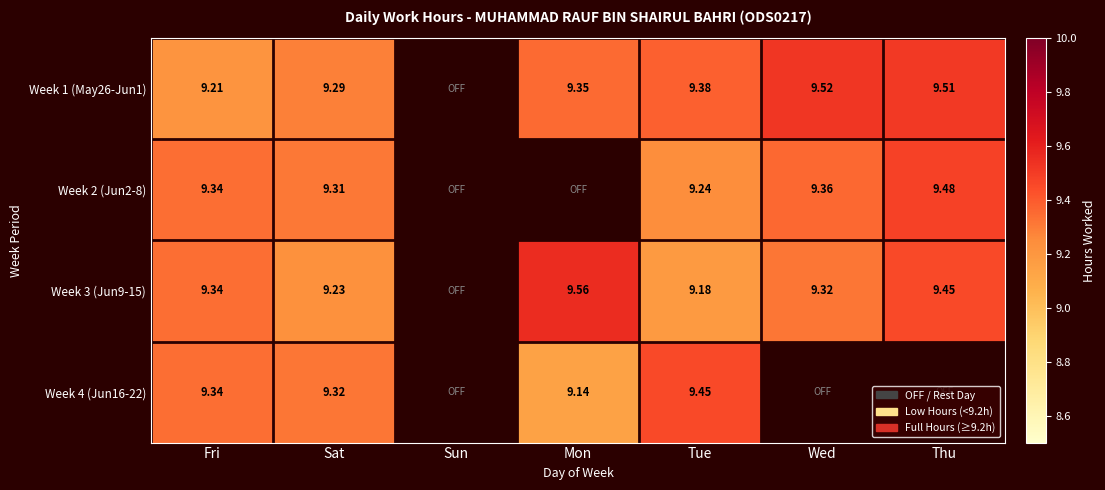

Rank the categories by Week 1 (May26-Jun1) value from highest to lowest.

Sun, Wed, Thu, Tue, Mon, Sat, Fri